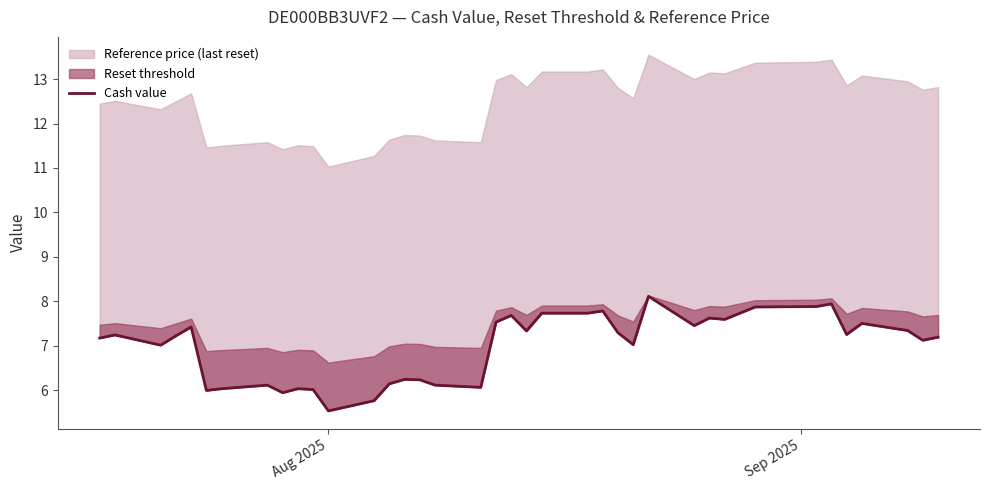

How many categories are shown in the chart?

39